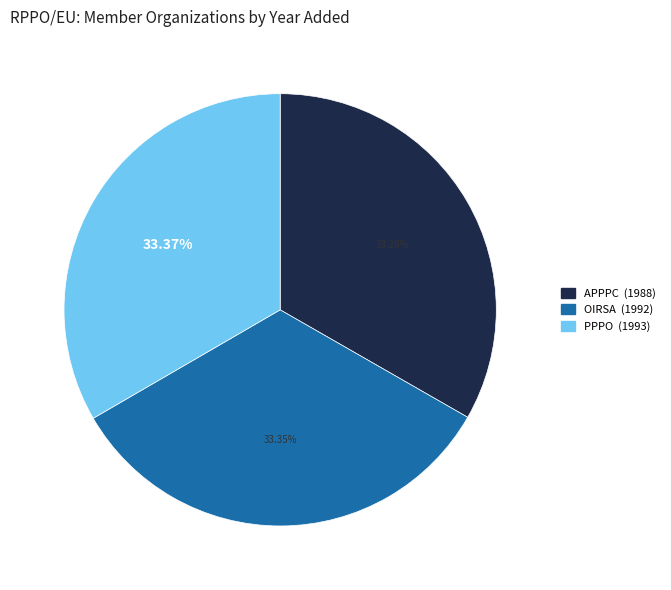

To the nearest percent, what is the combined percentage of PPPO and OIRSA?

67%